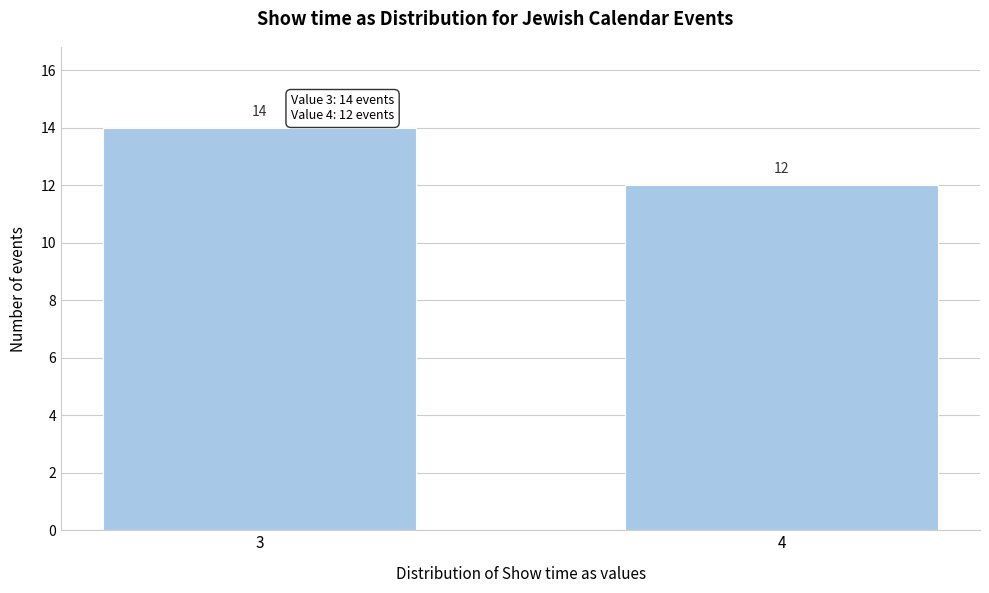

Reading left to right, what are all the values shown in this chart?

3=14	4=12